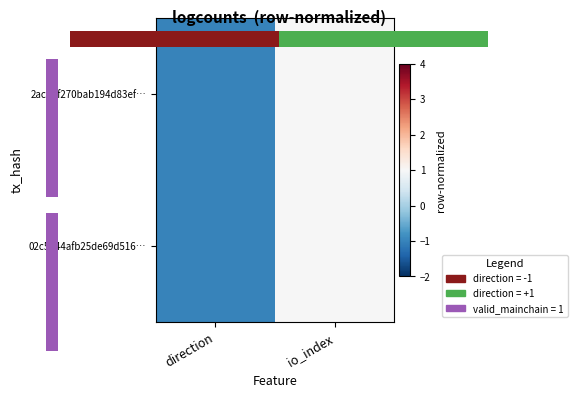

List the series in order of their peak value, lowest first.

02c5444afb25de69d516…, 2acb2f270bab194d83ef…